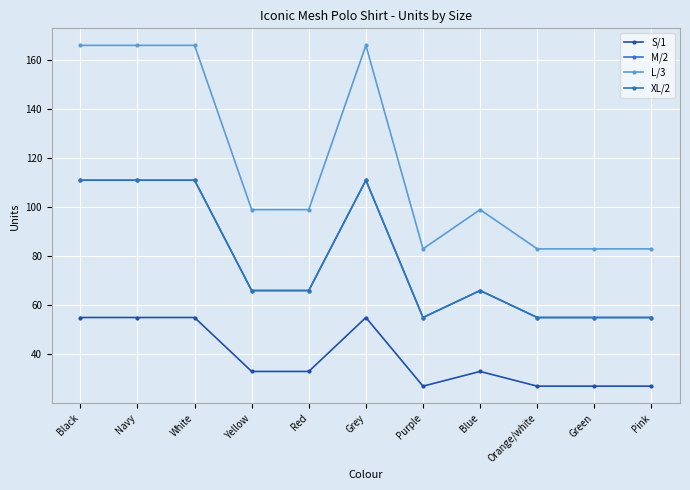

How many values in the XL/2 series exceed 66?

4